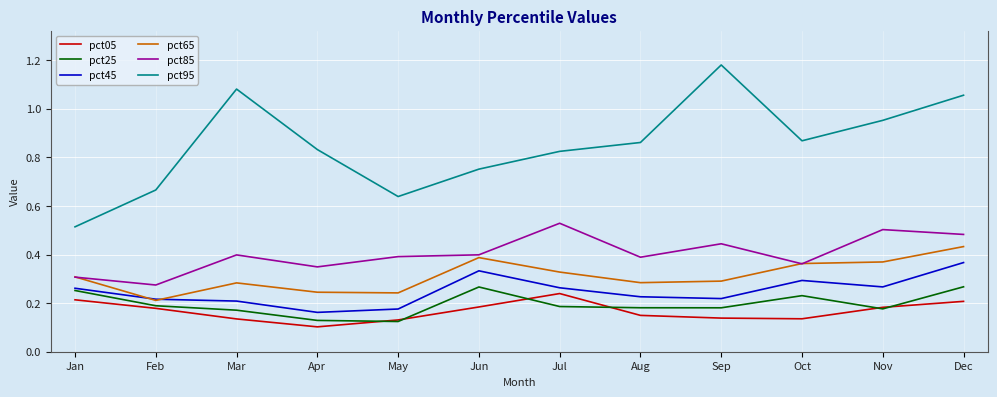

Which series has the largest range (max minus min)?

pct95